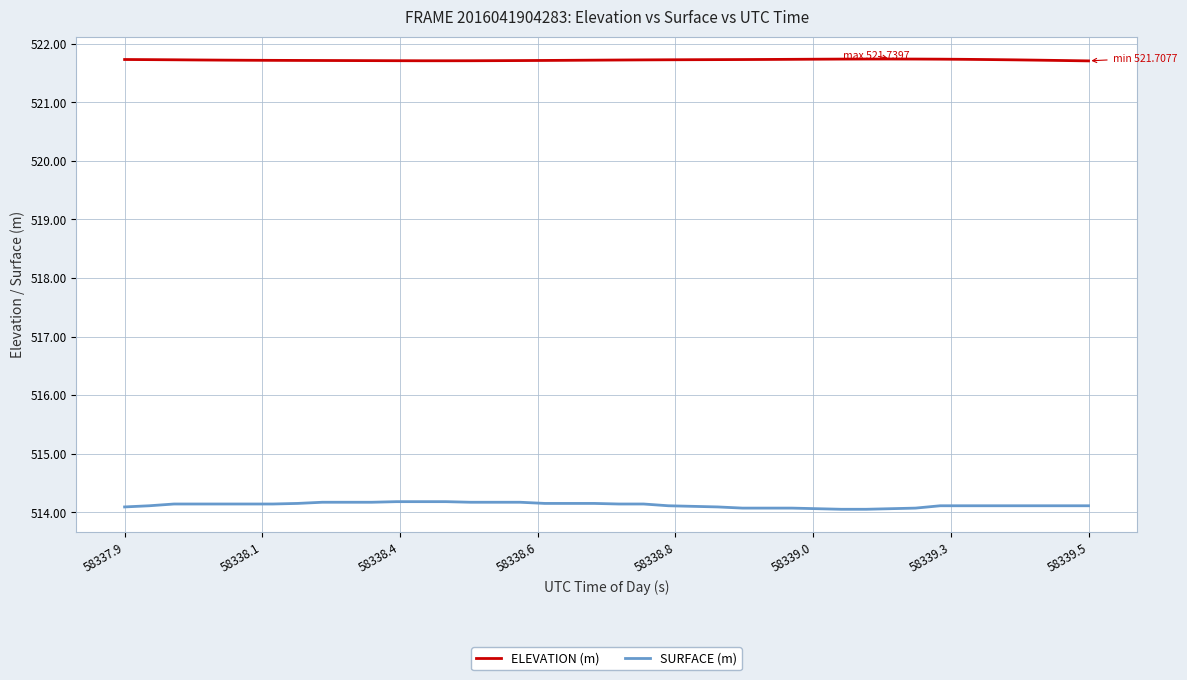

True or false: ELEVATION (m) and SURFACE (m) cross at least once.

False